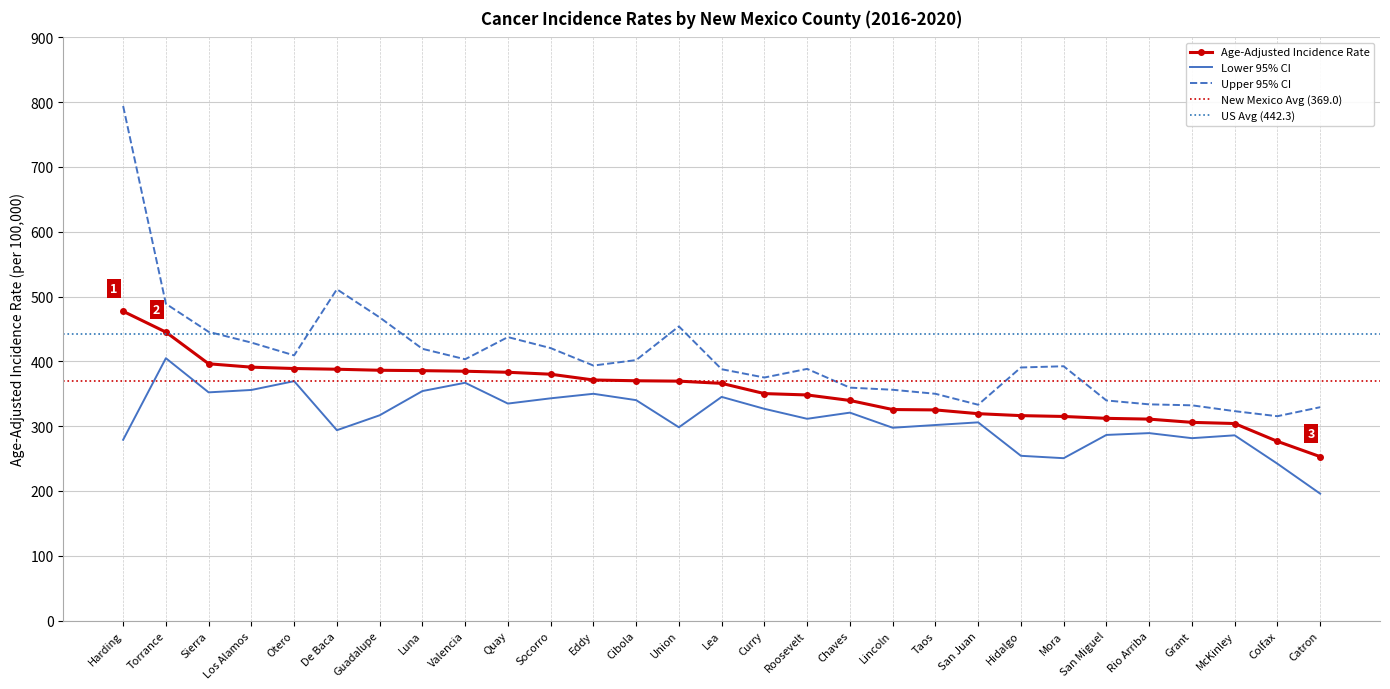

Which series has the largest range (max minus min)?

Upper 95% CI